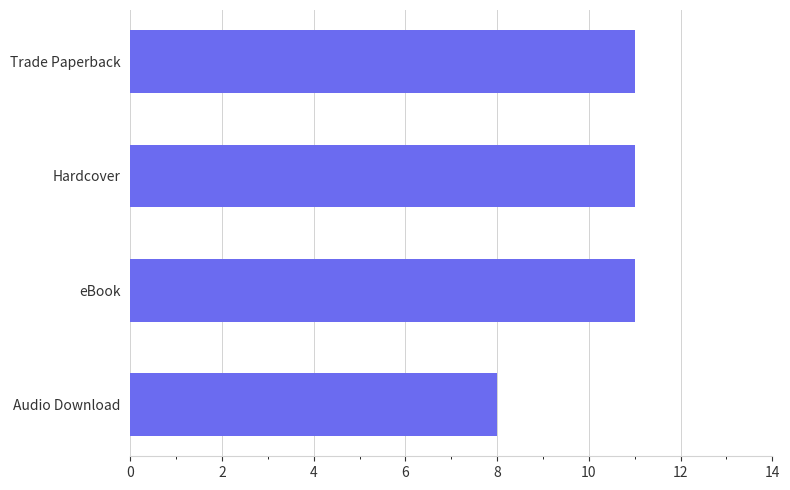

Approximately how many times larger is the value at eBook compared to Audio Download?

1.4